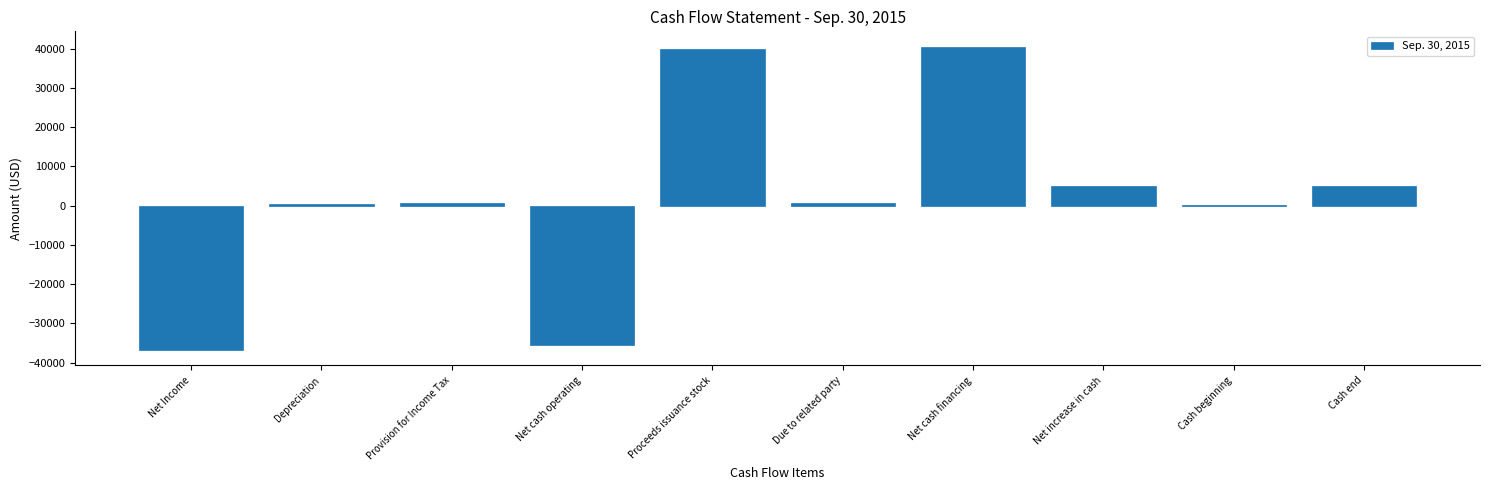

The chart shows a value of 5098 at Cash end. True or false?

True